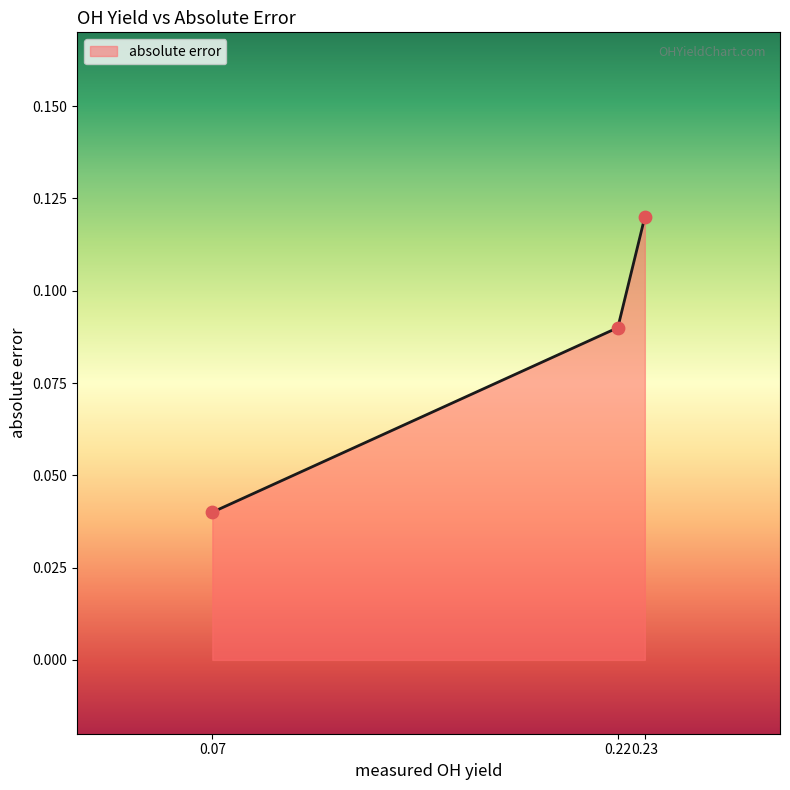

Which has a higher value, 0.23 or 0.07?

0.23